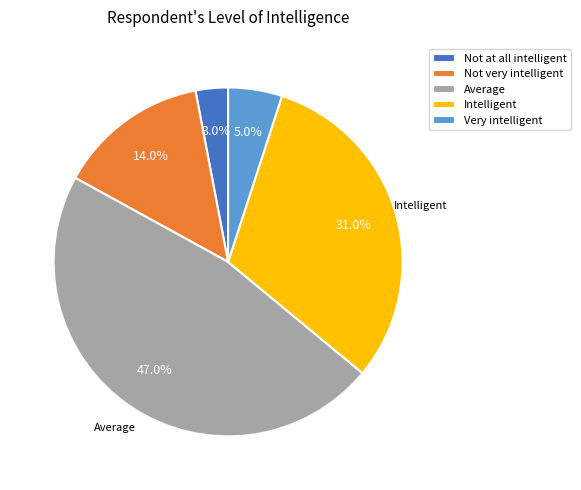

Is there any slice that represents more than half of the pie?

No